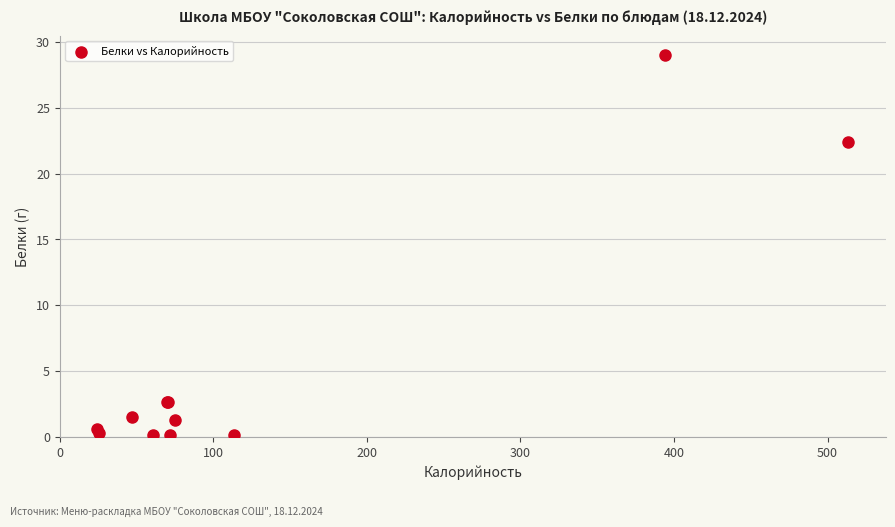

What Y value in the scatter plot is closest to 14?

22.4